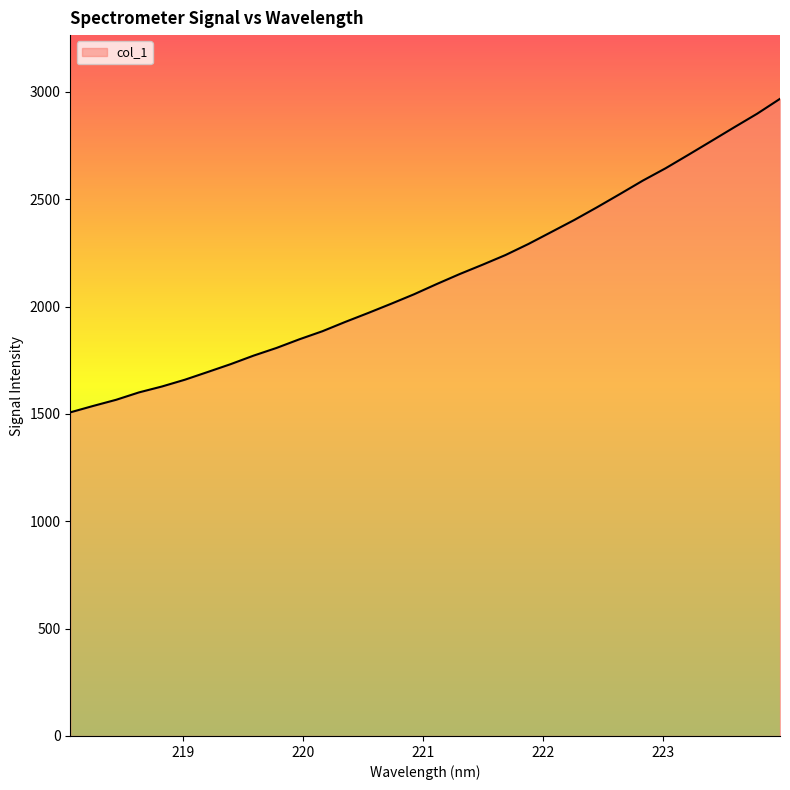

What is the sum of all values?

68331.5